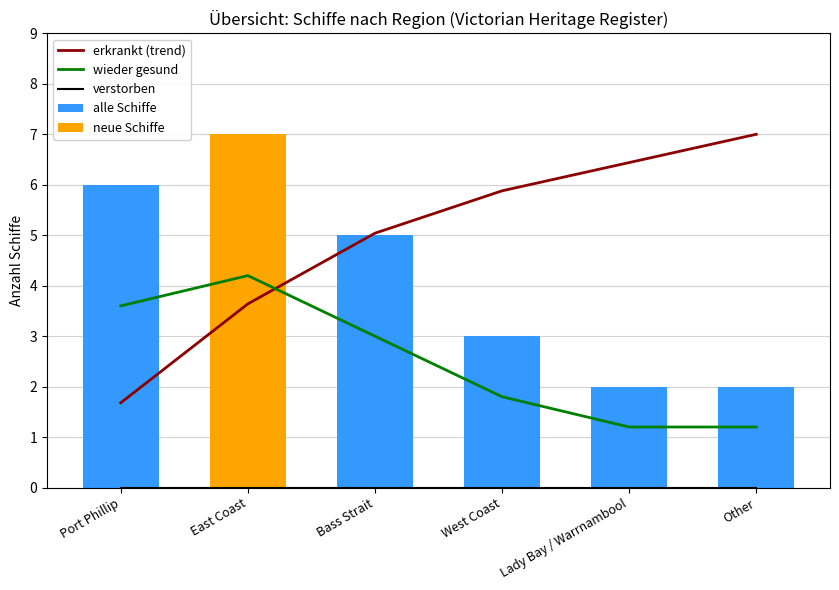

What is the total value across all series at West Coast?

10.7